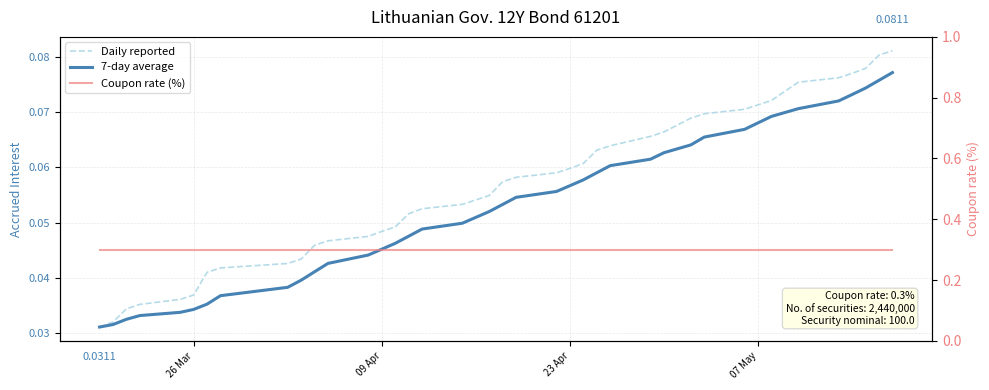

What is the average value of the 7-day average series?

0.1